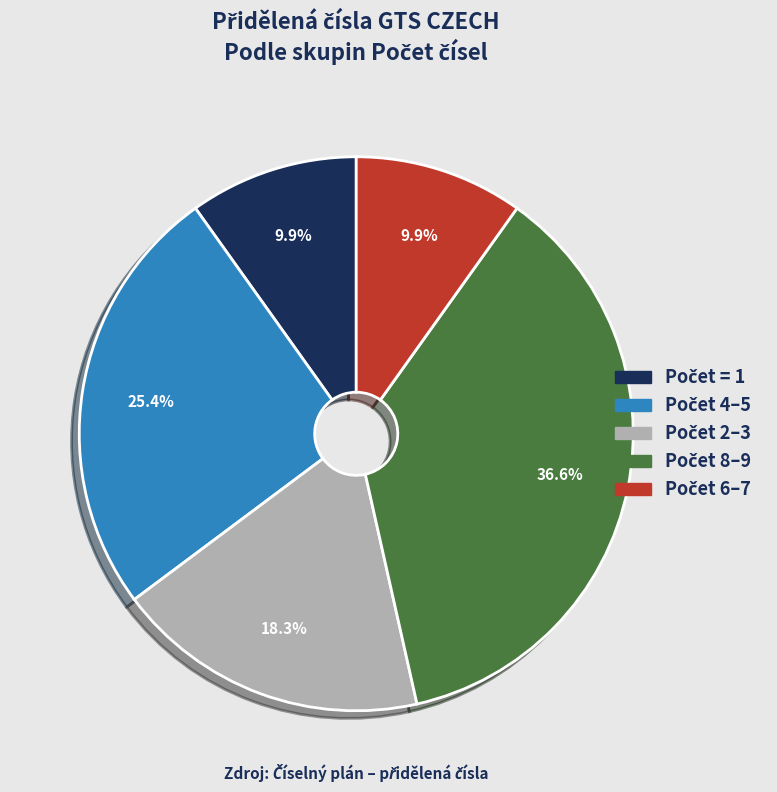

Is there a majority slice in this chart?

No